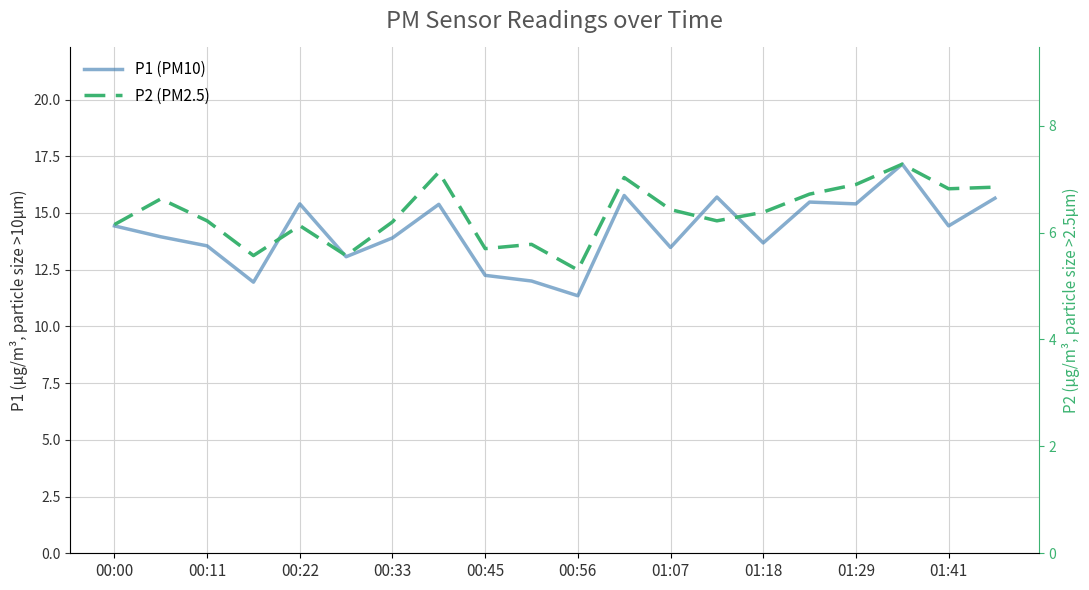

At which label does P2 (PM2.5) first exceed 6?

00:00